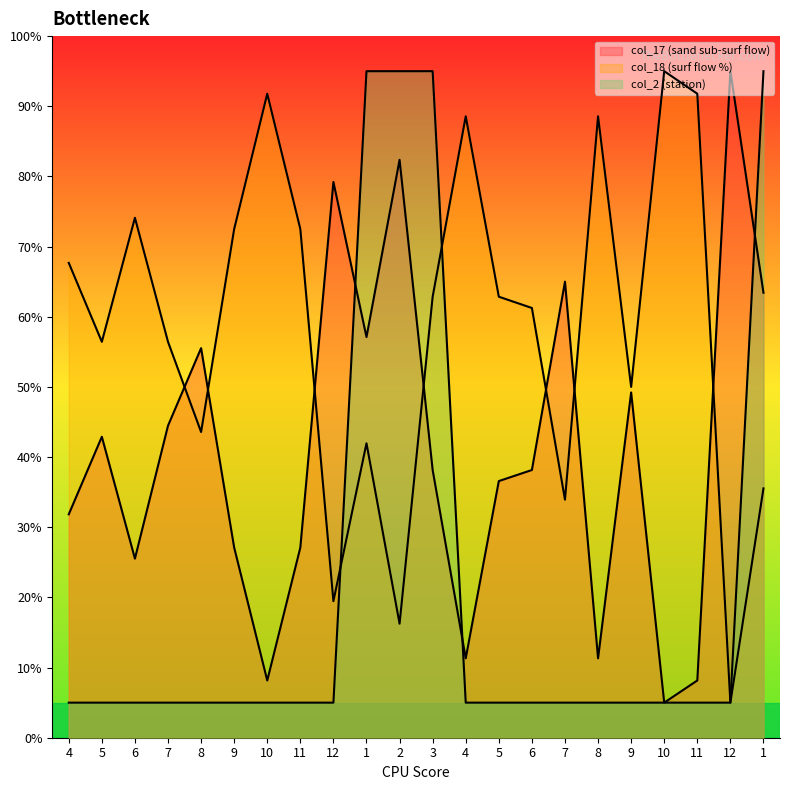

Rank the series by their maximum value, from lowest to highest.

col_17 (sand sub-surf flow), col_18 (surf flow %), col_2 (station)